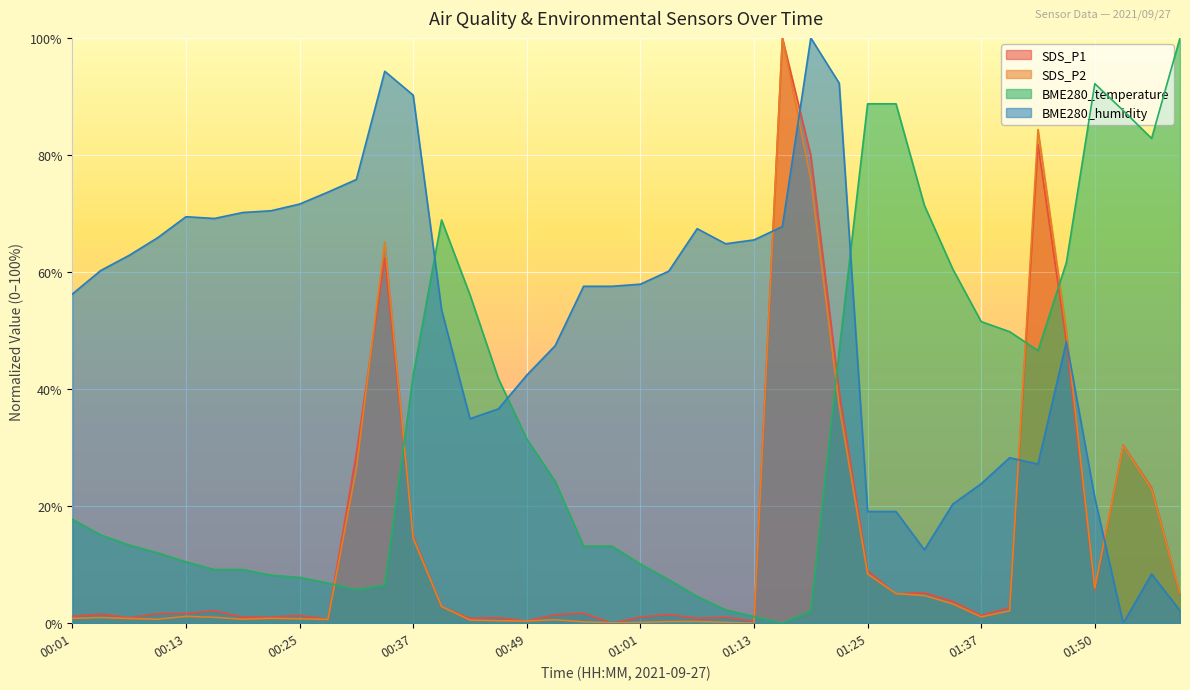

At how many categories does at least one series exceed 82?

12